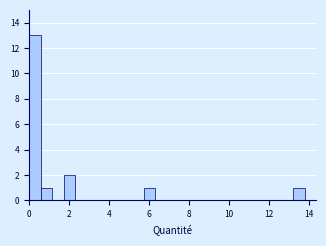

Around what value on the x-axis is the tallest bar? Give the approximate position of its centre, as read against the axis.

0.2